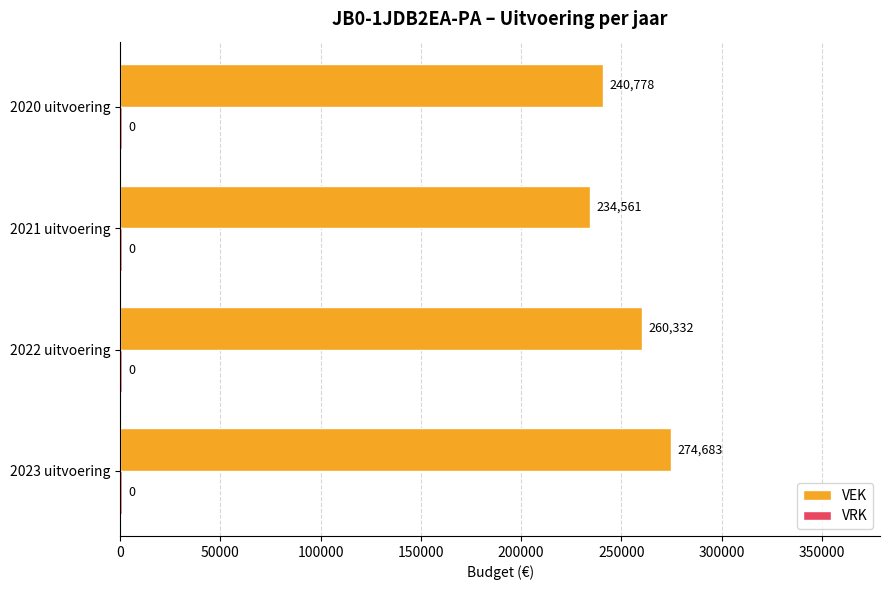

The value of VEK at 2020 uitvoering is 391132. True or false?

False